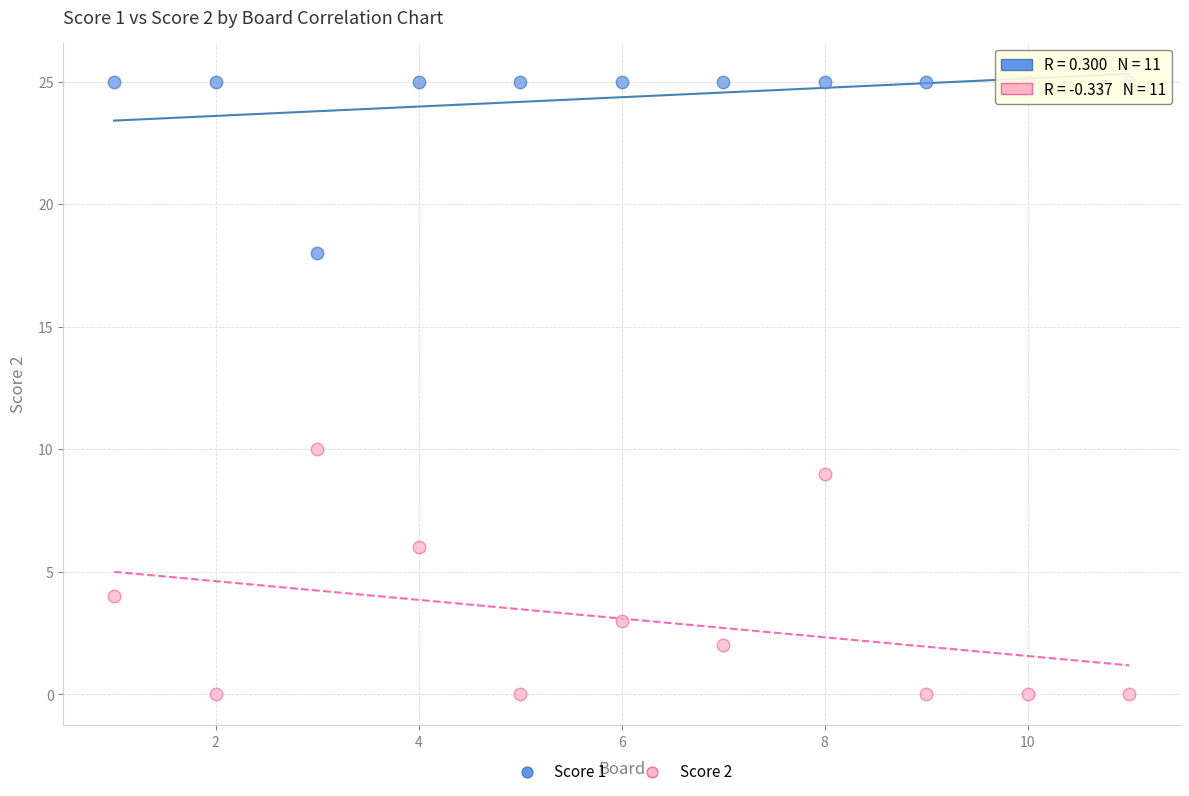

Across all series, what Y value is closest to 12?

10